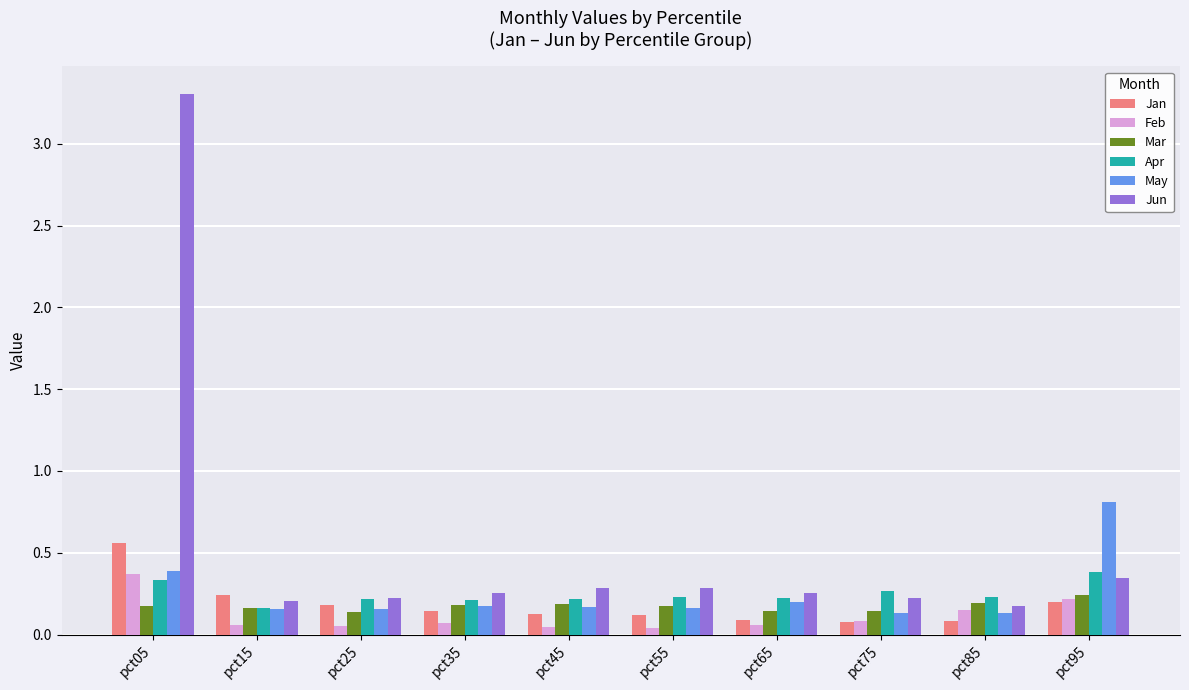

What value does the Feb series have at pct05?

0.4